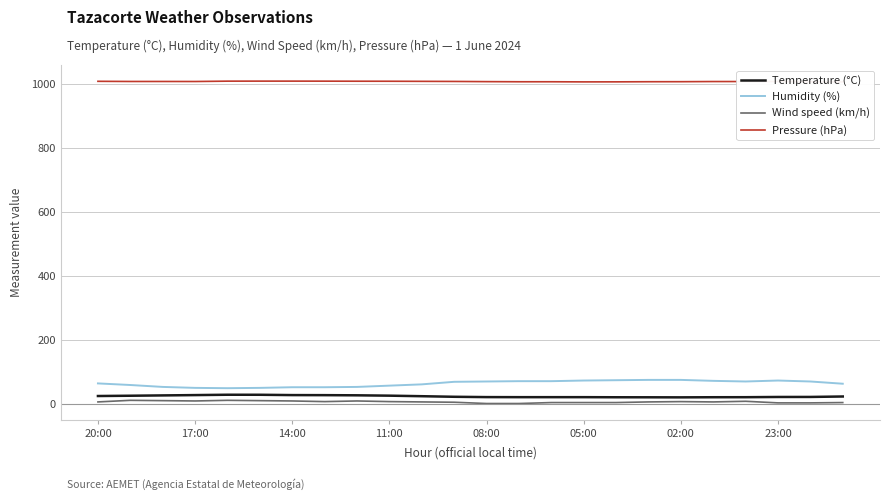

The Wind speed (km/h) series shows 5.0 at 20:00. True or false?

True